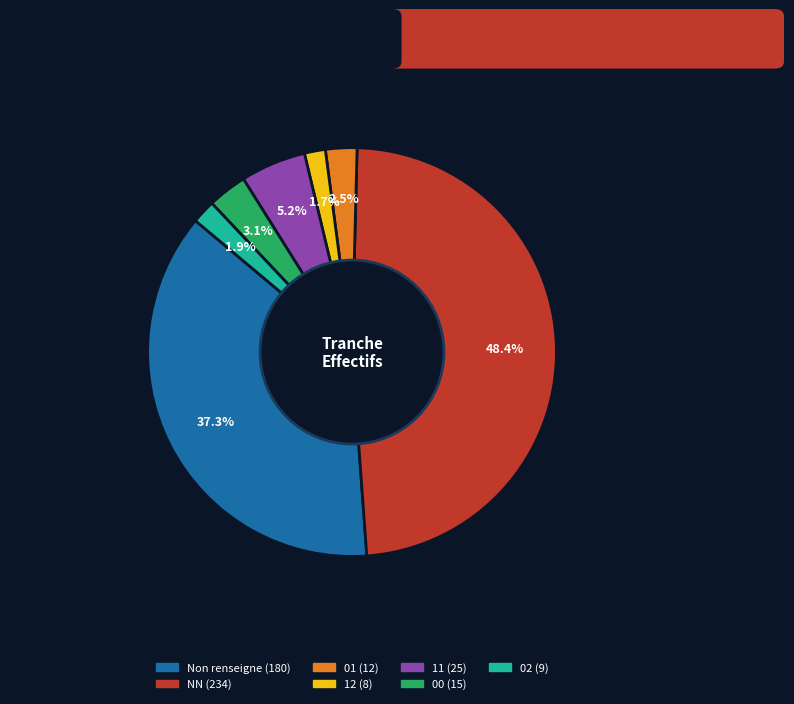

How many slices are in this pie chart?

7